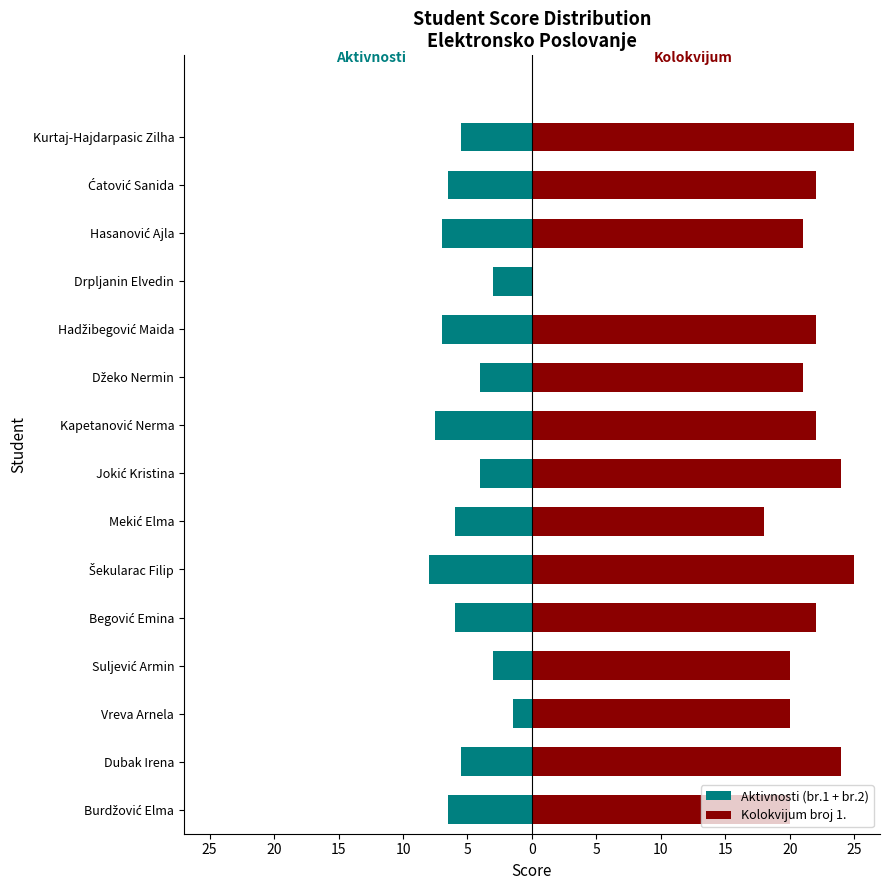

Rank the series by their maximum value, from lowest to highest.

Aktivnosti (br.1 + br.2), Kolokvijum broj 1.